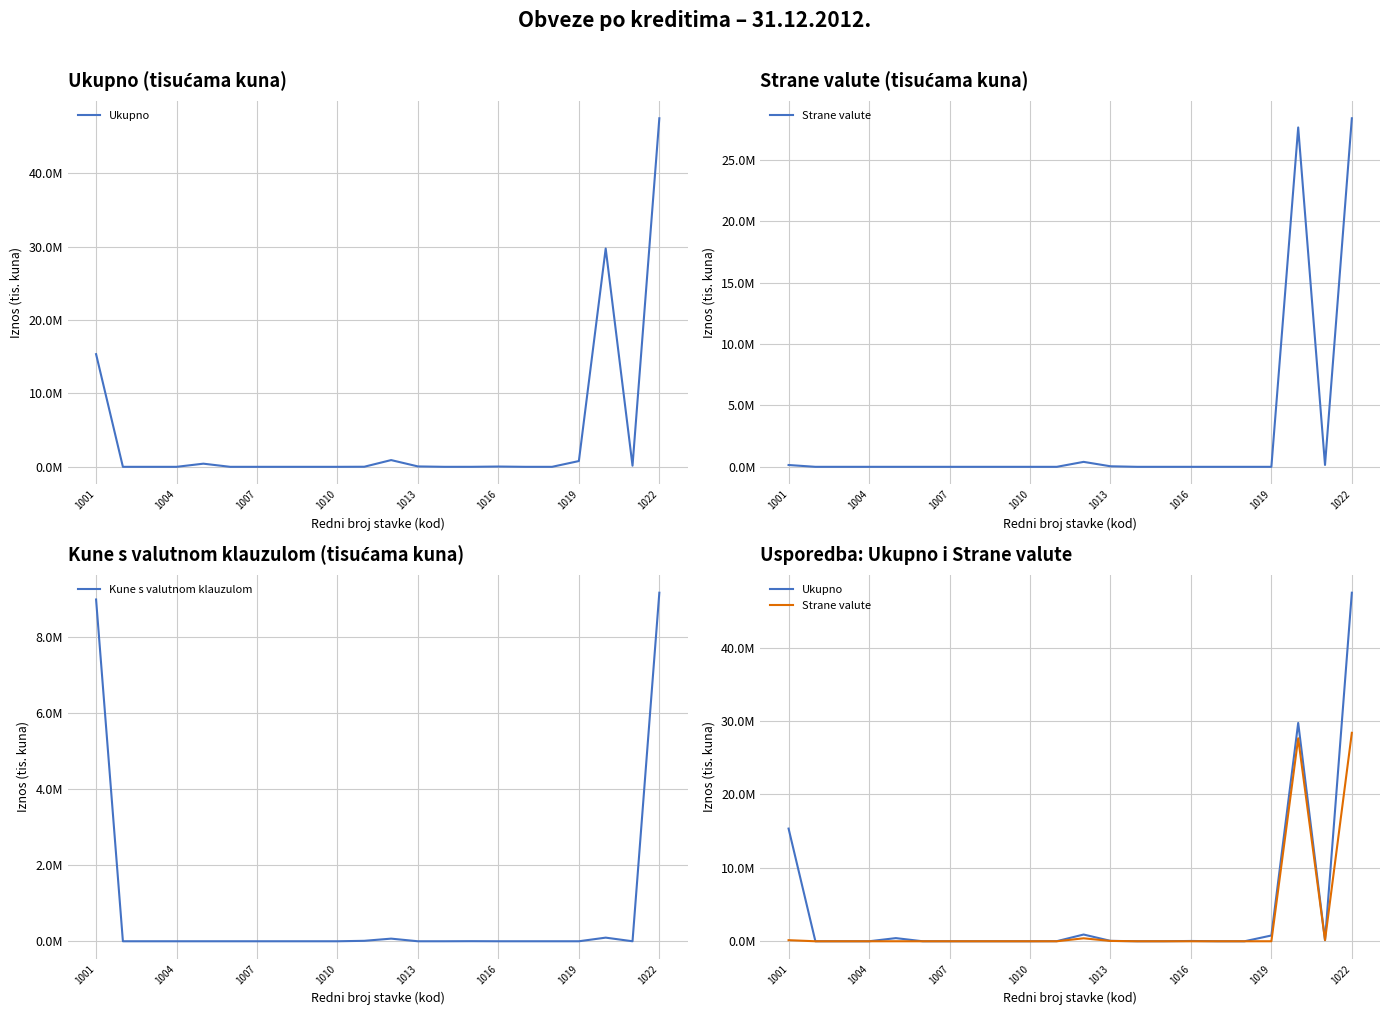

What is the approximate value of Kune s valutnom klauzulom at 11, to the nearest 100?

68900